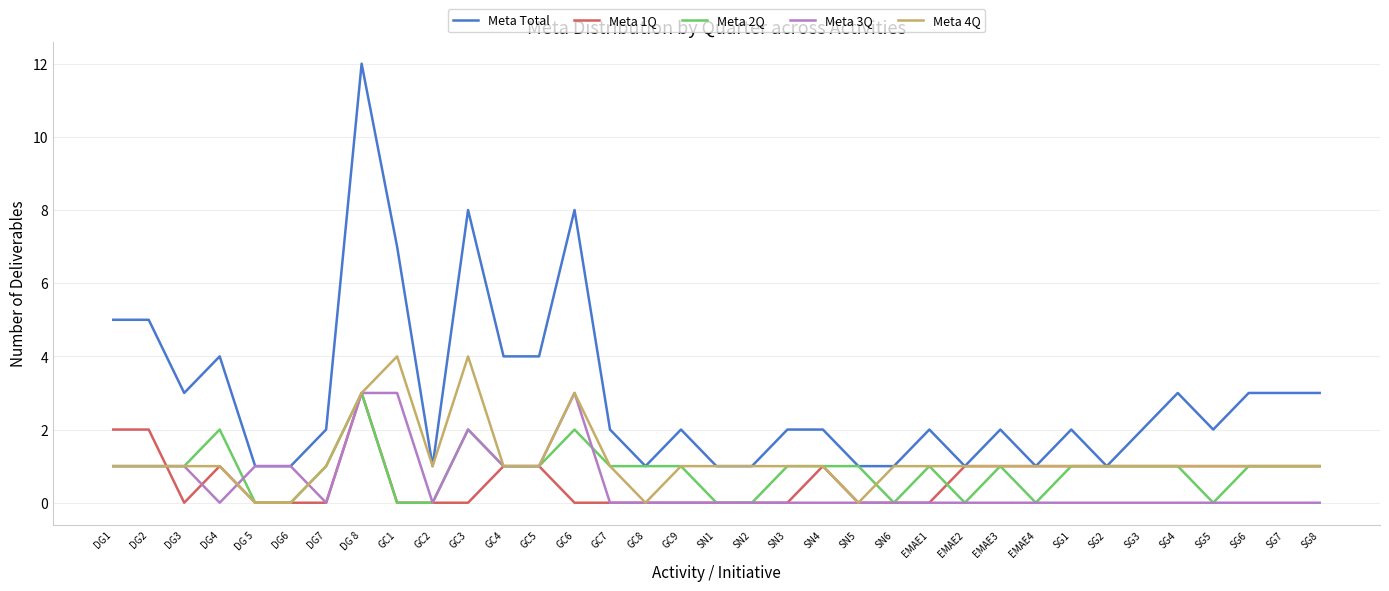

True or false: Meta Total has a value of 0 at DG 5.

False